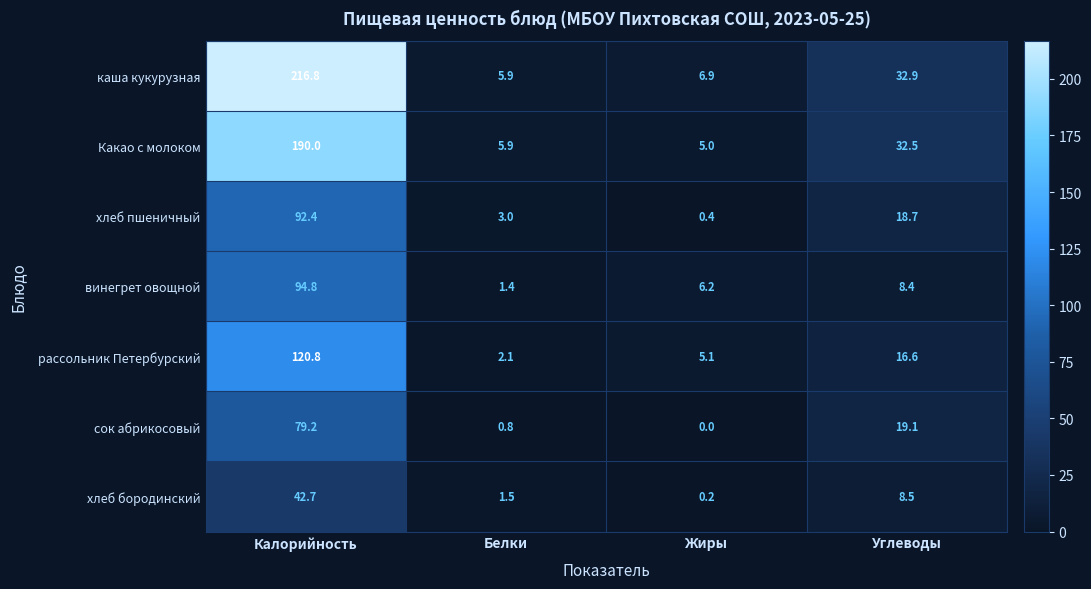

Which series has the largest range (max minus min)?

каша кукурузная